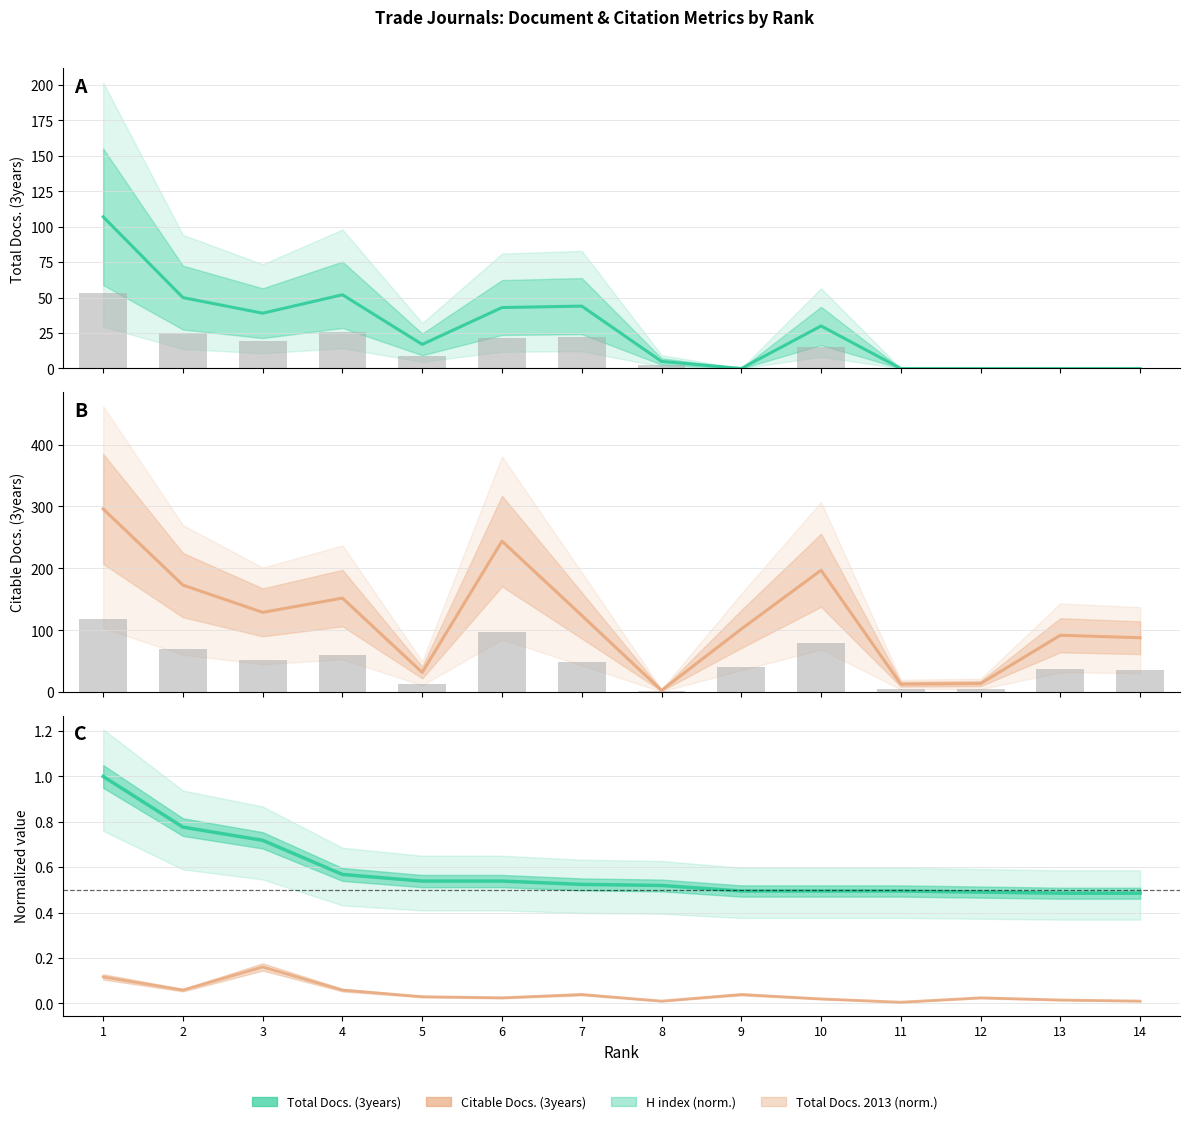

The Total Docs. (3years) series shows 17.8 at 3. True or false?

False